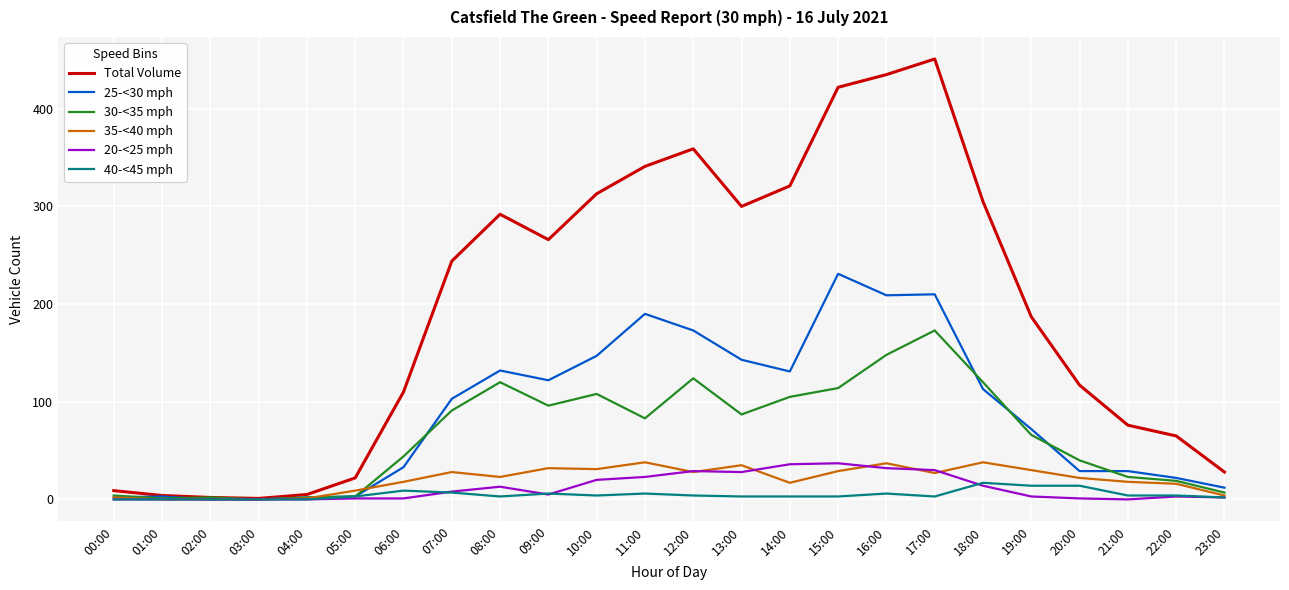

Is the value of 35-<40 mph at 15:00 greater than the value of 25-<30 mph at 13:00?

No